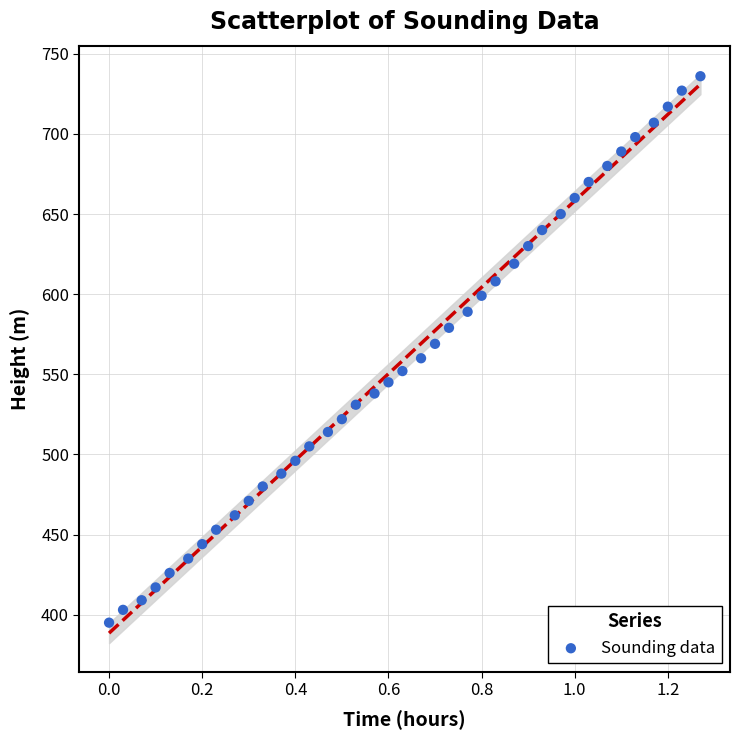

What is the range of Y values (max minus min)?

341